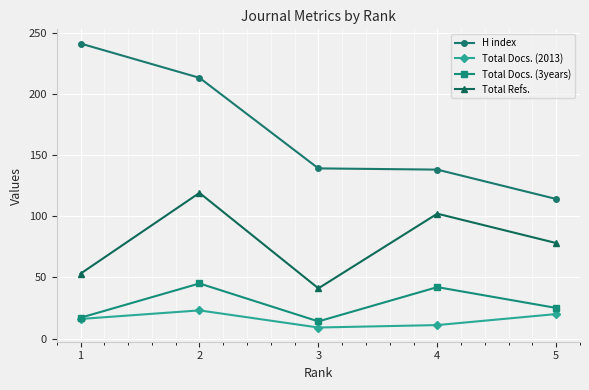

How many lines are shown in the chart?

4